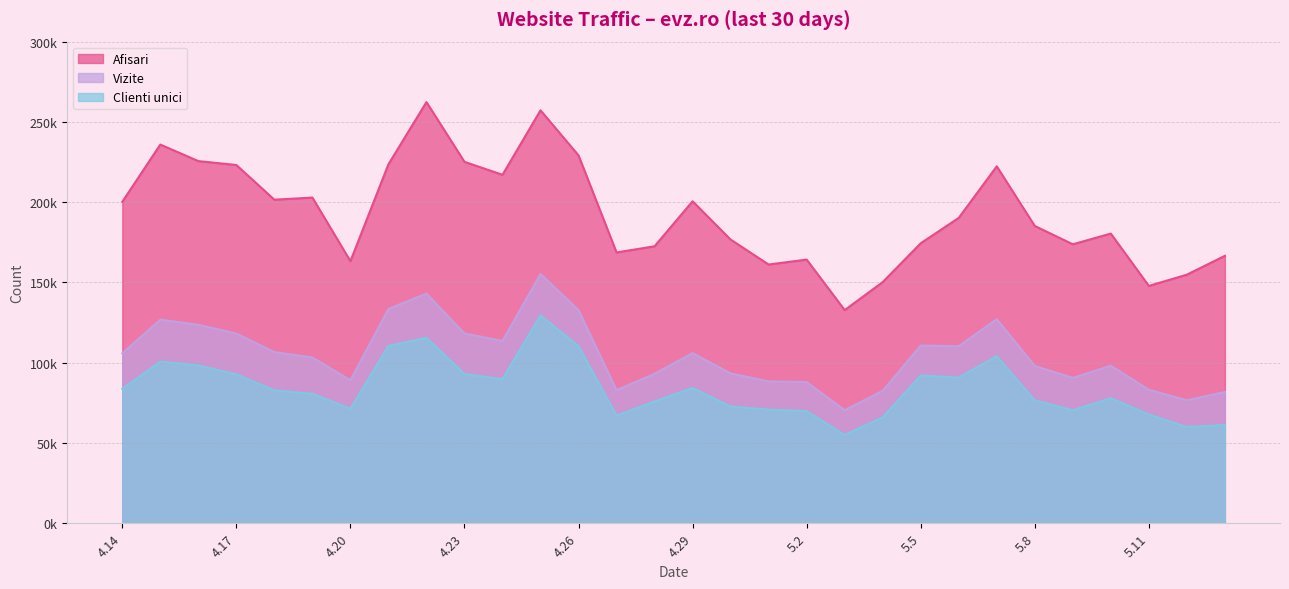

True or false: Clienti unici and Afisari cross at least once.

False